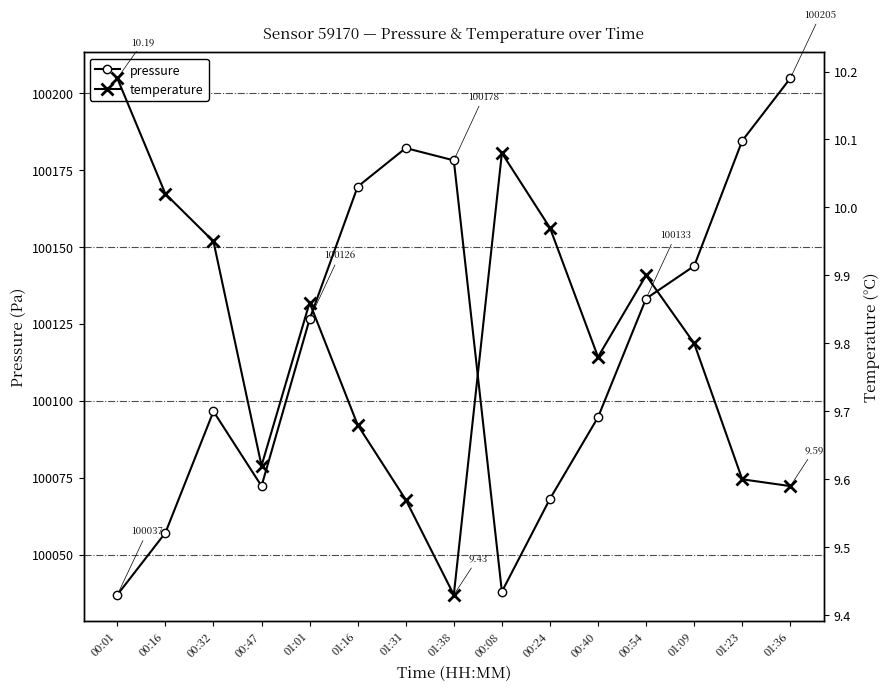

What position from the right is 00:24?

6